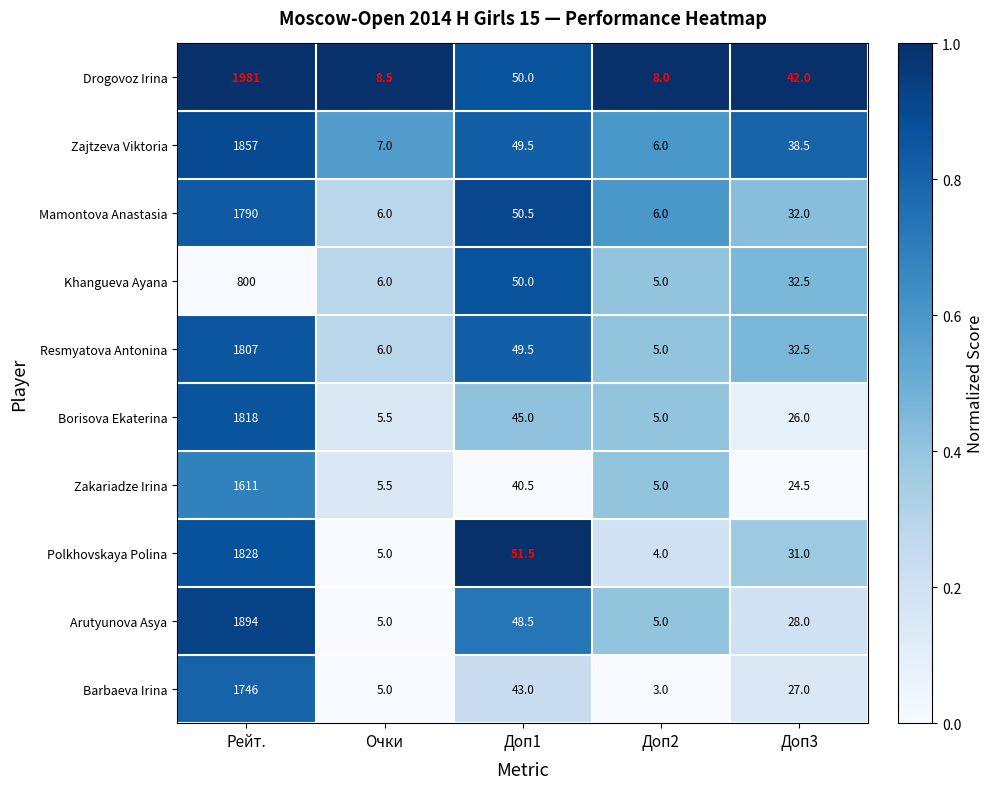

What is the sum of the Resmyatova Antonina values at Доп1 and Доп2?

54.5